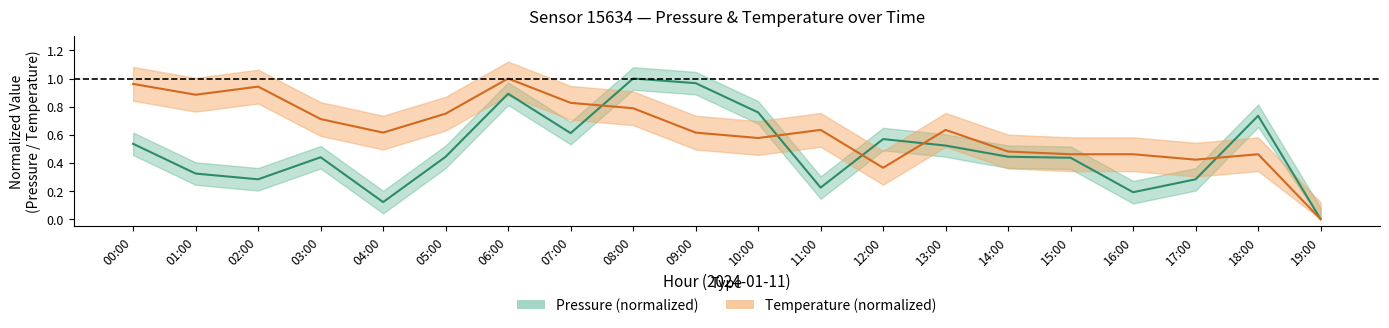

Between which two adjacent categories do pressure_center and temperature_center first intersect?

07:00 and 08:00